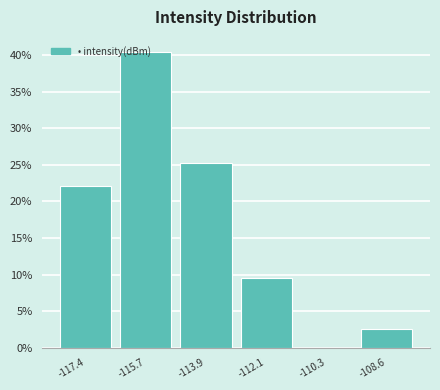

Where is the data nearest to the value 20?

-117.4